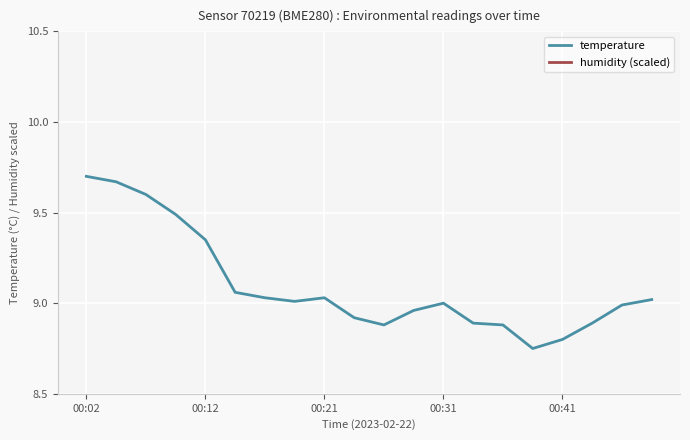

True or false: temperature and humidity (scaled) cross at least once.

False